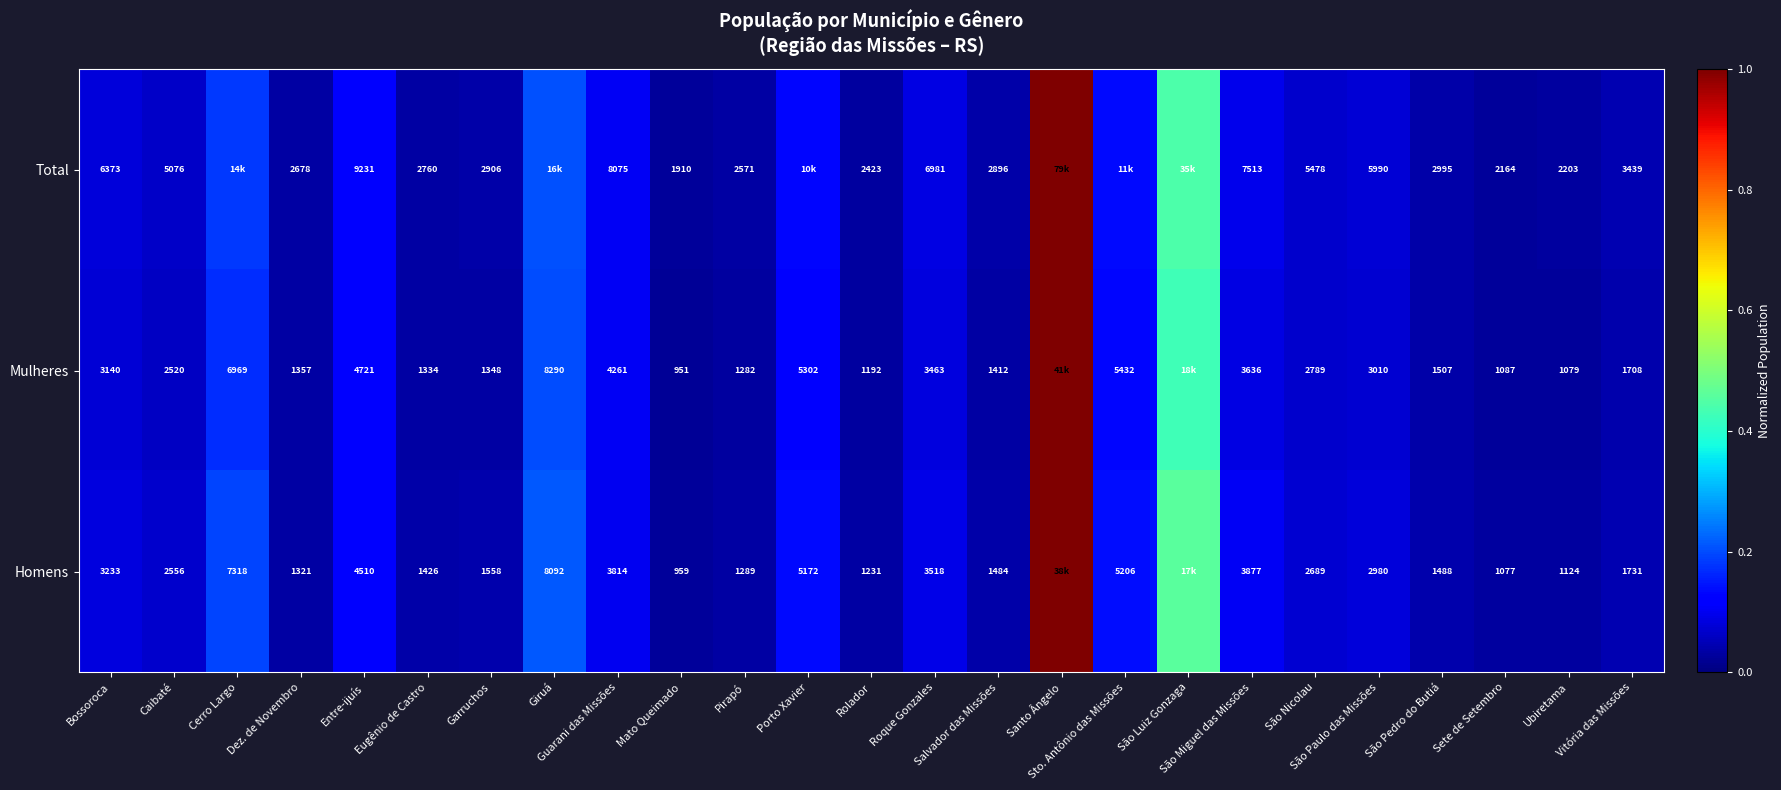

What is the sum of the Total values at Sto. Antônio das Missões and Santo Ângelo?

1.1